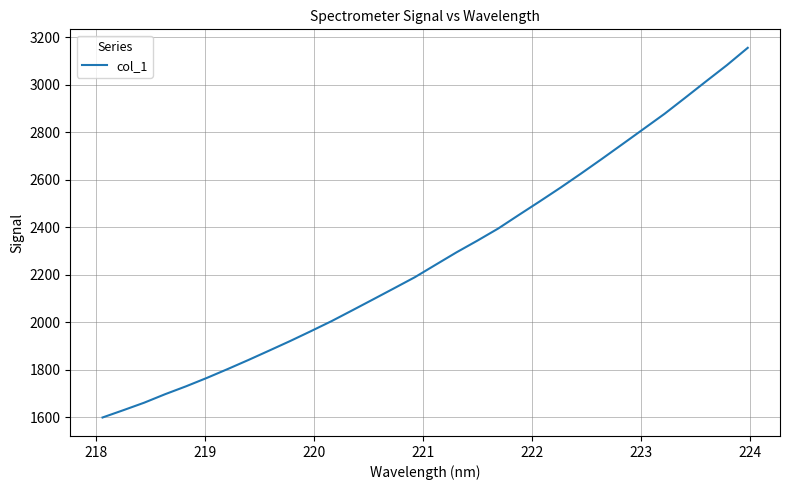

What is the greatest value displayed?

3154.5